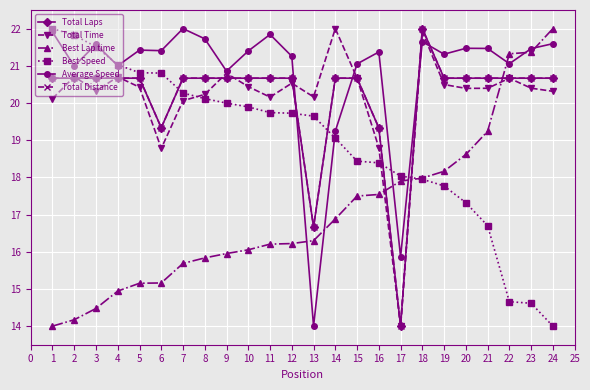

Does the chart have visible grid lines?

Yes